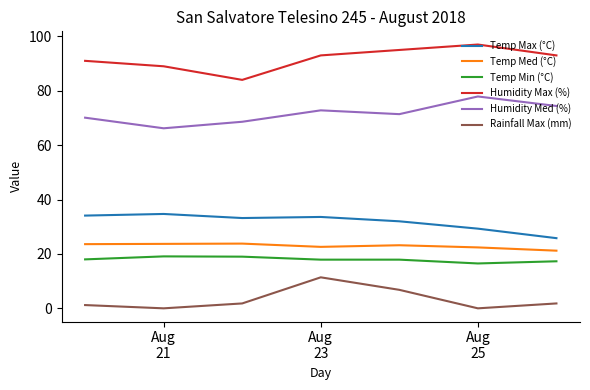

What is the greatest value displayed?

97.0